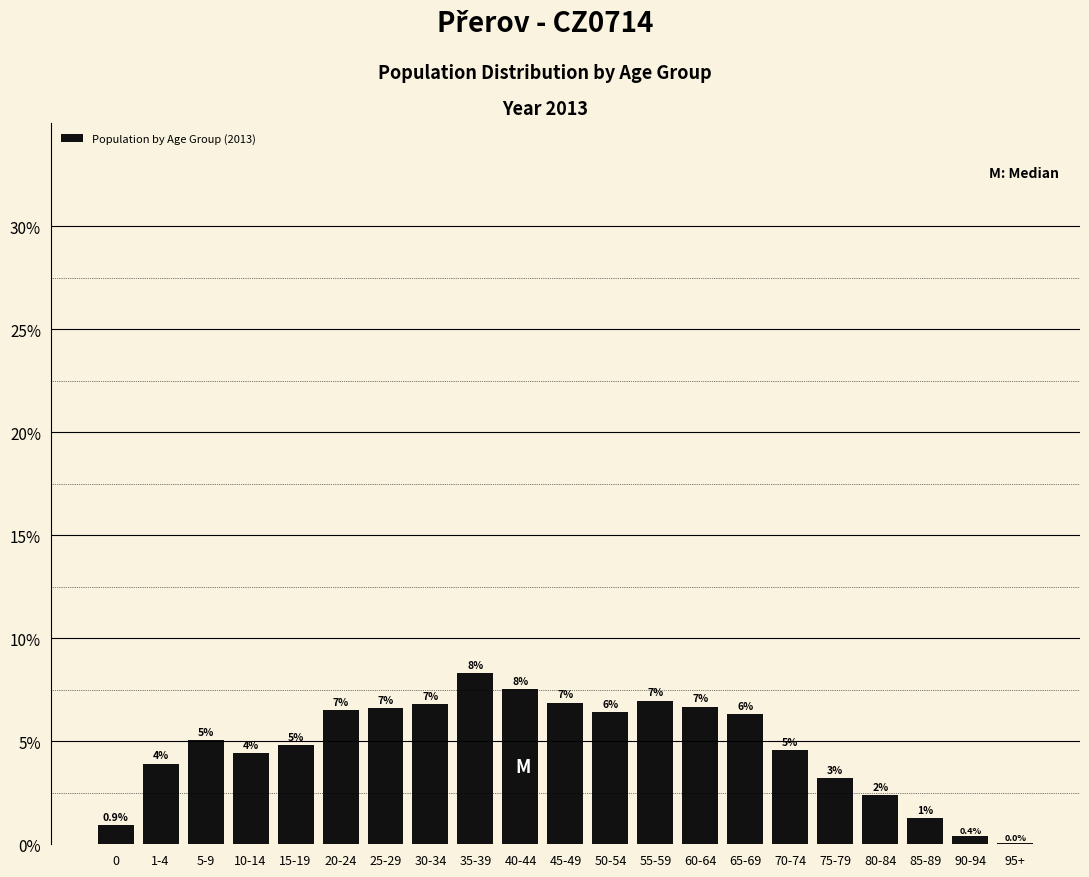

What value does the data have at 0?

0.9